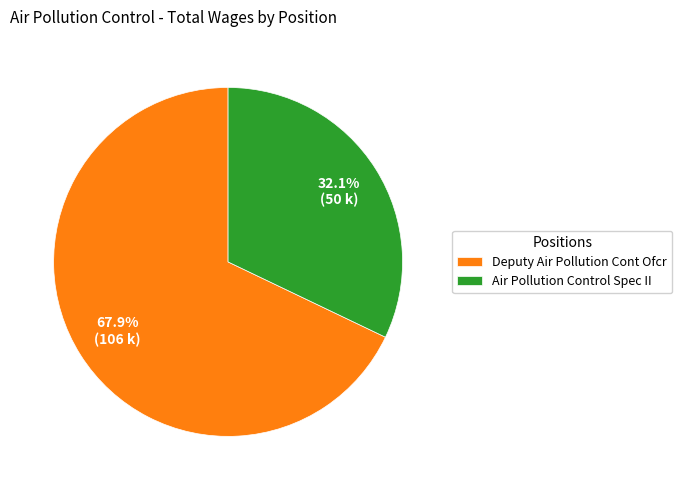

How much of the chart is everything except Air Pollution Control Spec II?

67.9%